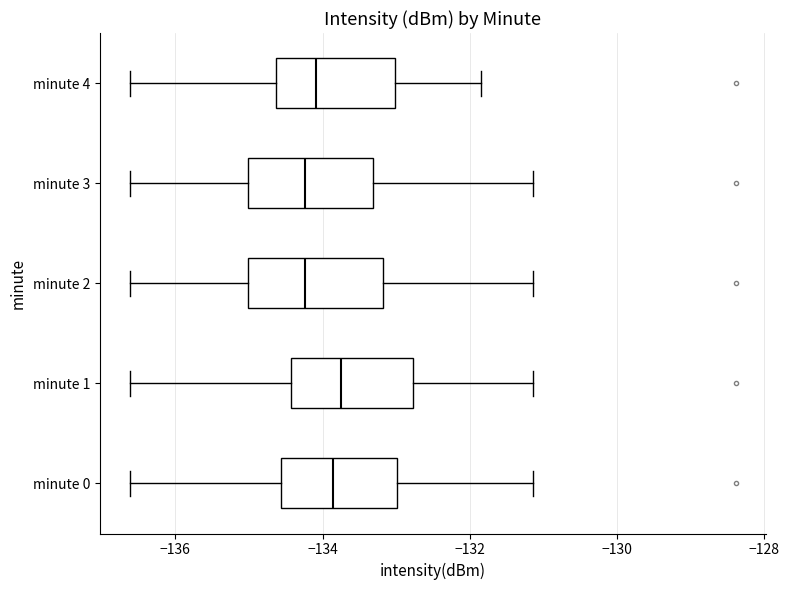

Reading bottom to top, read every box against the x-axis: the position of its median line, the range the box covers, and the ends of its whiskers. The values are not printed on the chart, so give them approximately, as read against the axis.

minute 0: median -133.8, box -134.6 to -133.0, whiskers -136.6 to -131.2
minute 1: median -133.8, box -134.4 to -132.8, whiskers -136.6 to -131.2
minute 2: median -134.2, box -135.0 to -133.2, whiskers -136.6 to -131.2
minute 3: median -134.2, box -135.0 to -133.4, whiskers -136.6 to -131.2
minute 4: median -134.0, box -134.6 to -133.0, whiskers -136.6 to -131.8